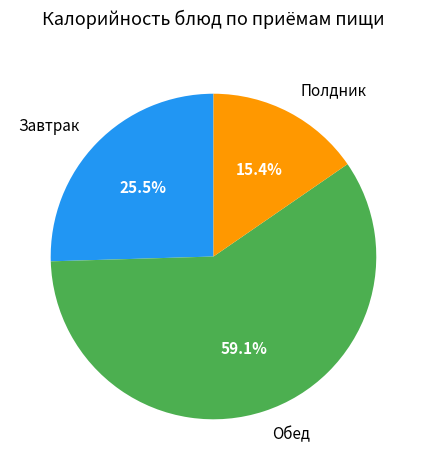

Is there any slice that represents more than half of the pie?

Yes